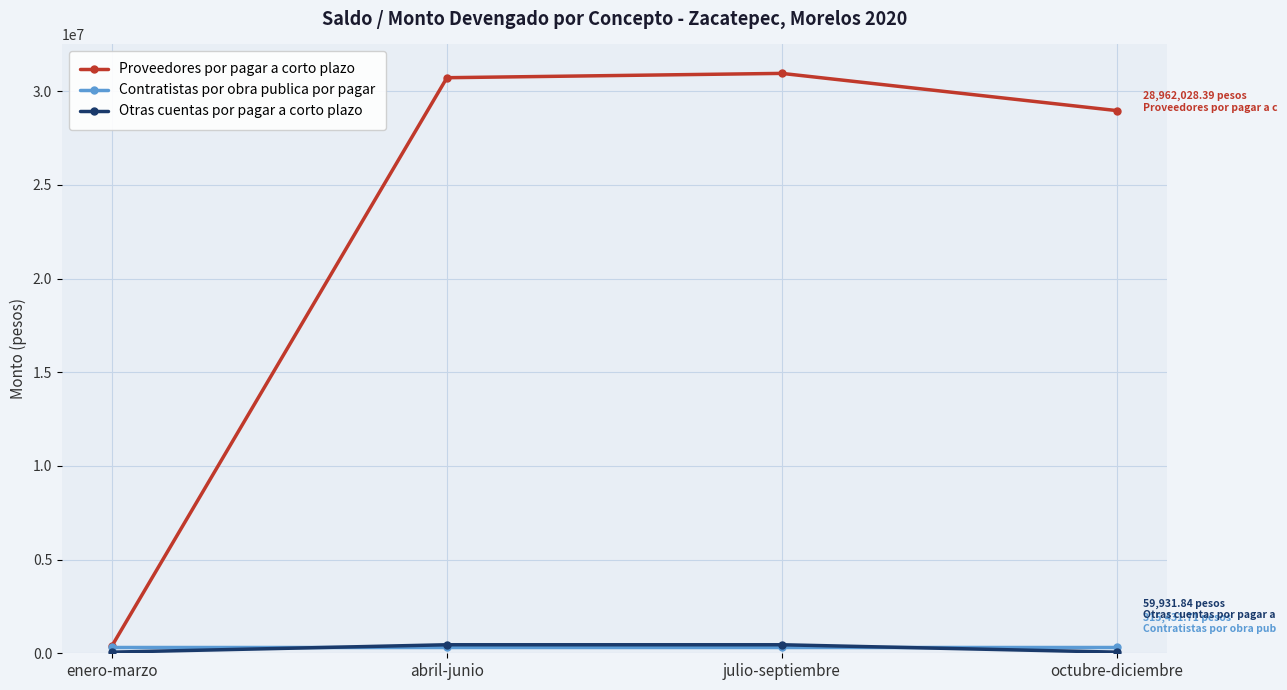

True or false: Proveedores por pagar a corto plazo has more than 1 points higher than both neighbors.

False